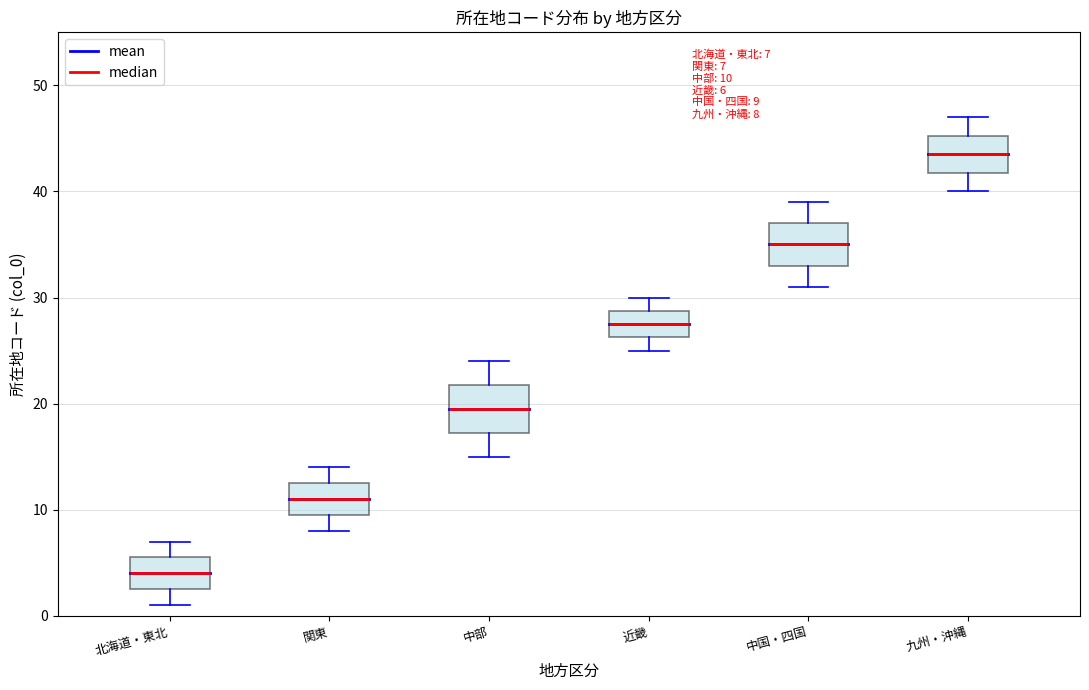

Which box has the highest median line?

九州・沖縄